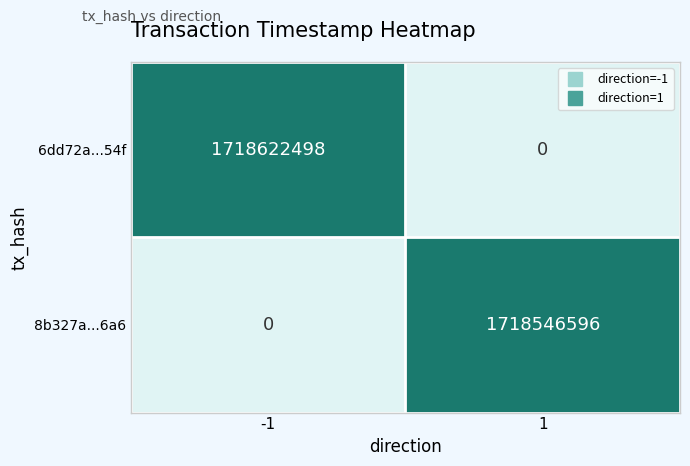

List the series in order of their peak value, lowest first.

8b327a...6a6, 6dd72a...54f